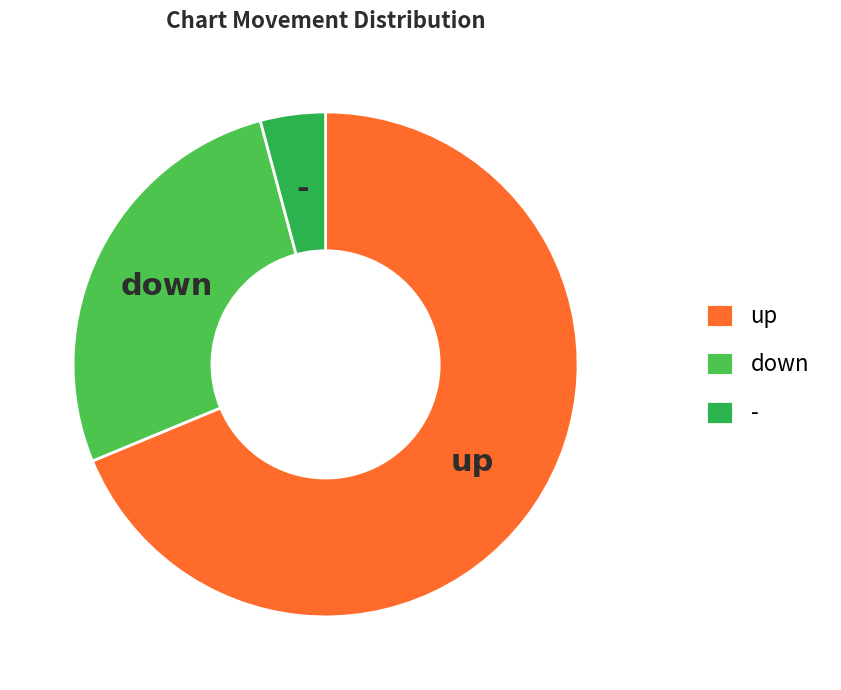

Rank the categories by value from lowest to highest.

-, down, up